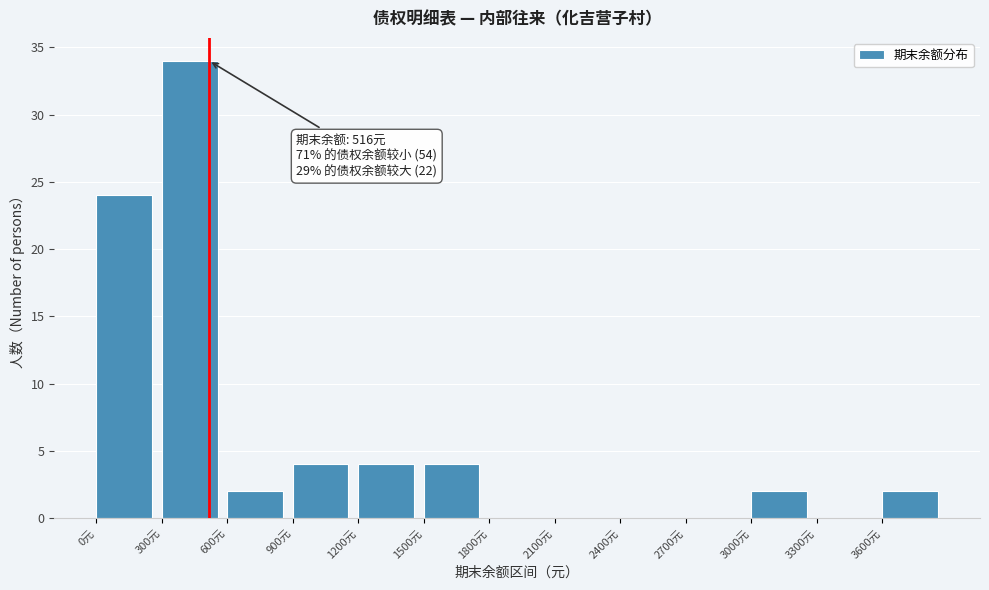

Over which range of the x-axis is the bar tallest?

300 to 600